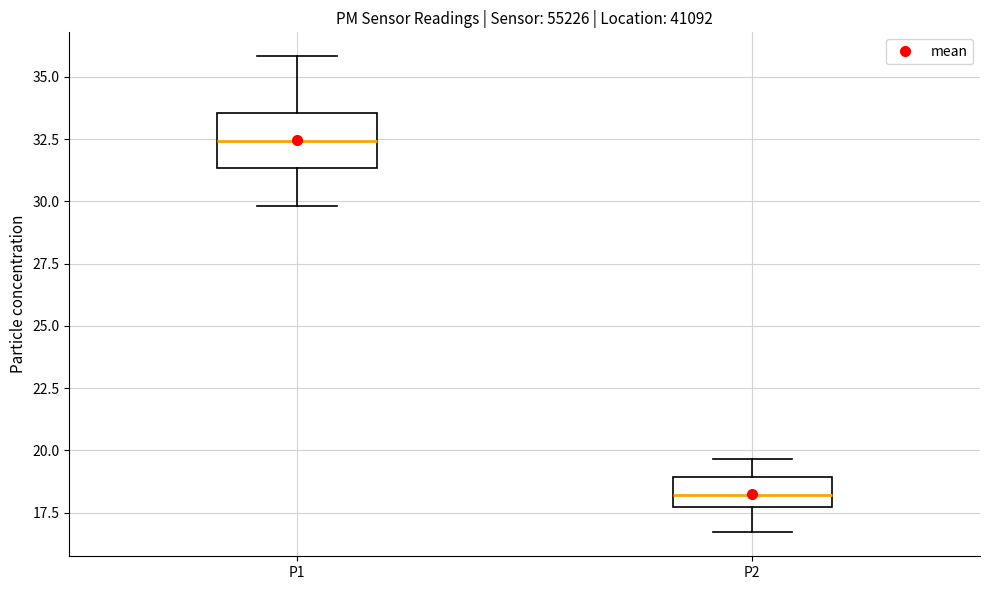

Which box has the highest median line?

P1